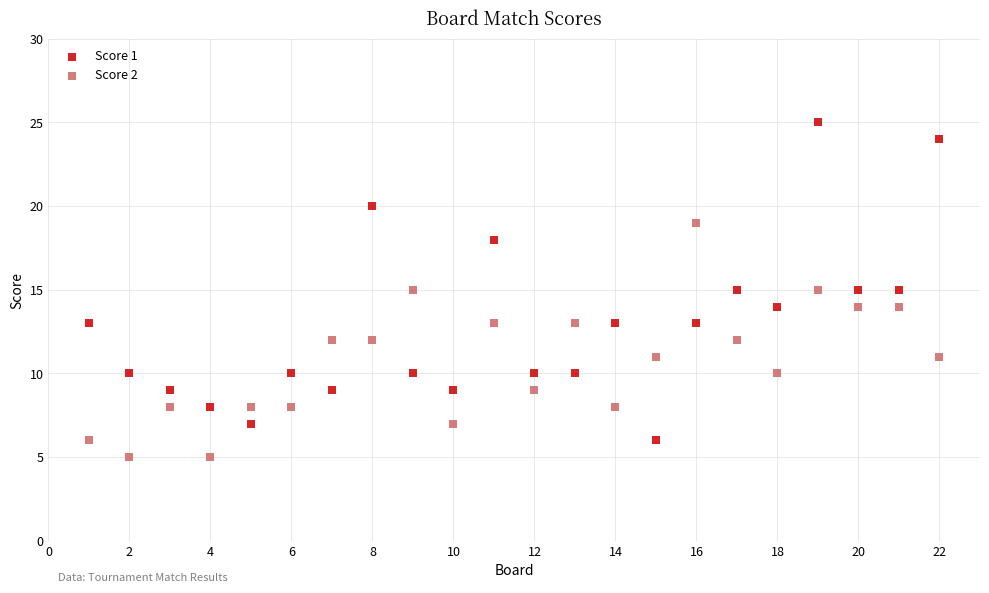

Which series has the largest Y range (max minus min)?

Score 1